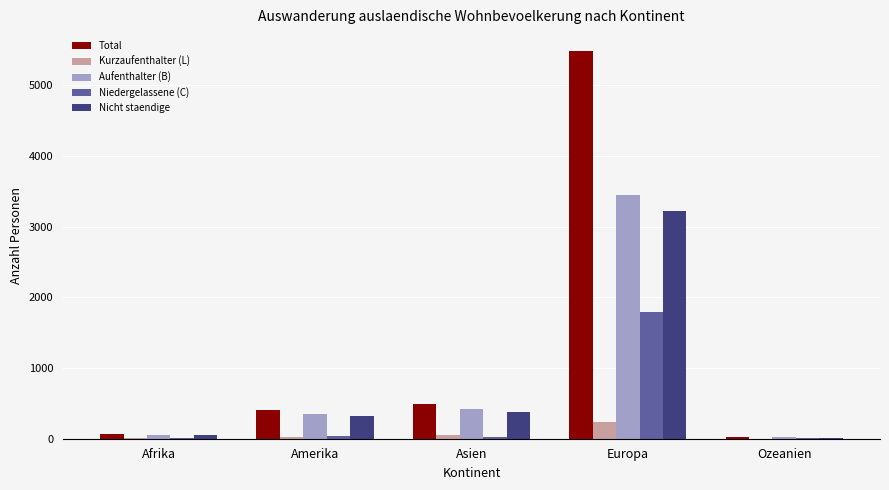

The Nicht staendige series shows 3224 at Europa. True or false?

True